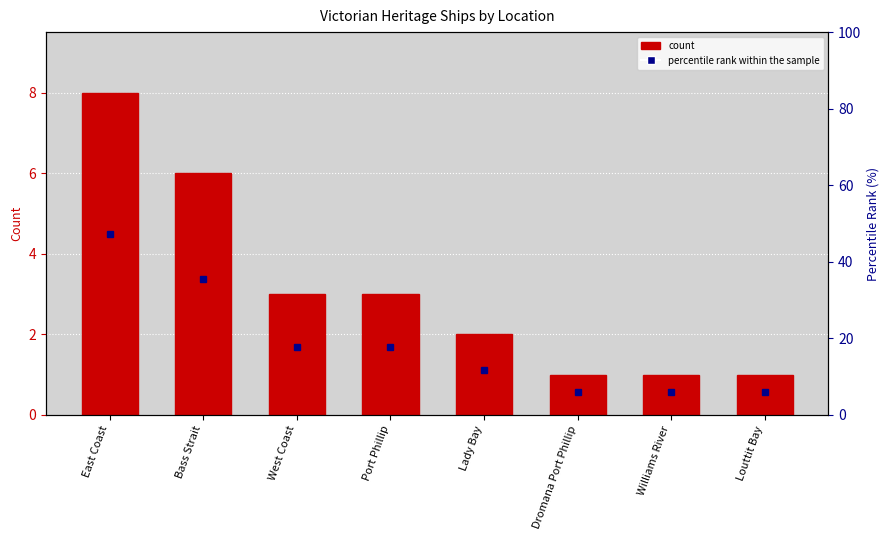

Where is the data nearest to the value 4?

West Coast